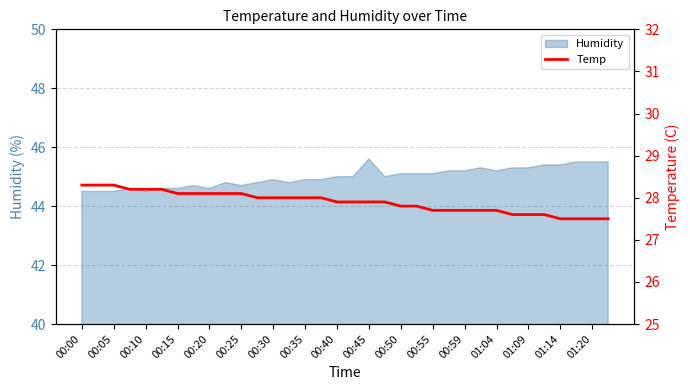

Count the values in the range 27 to 28.

23